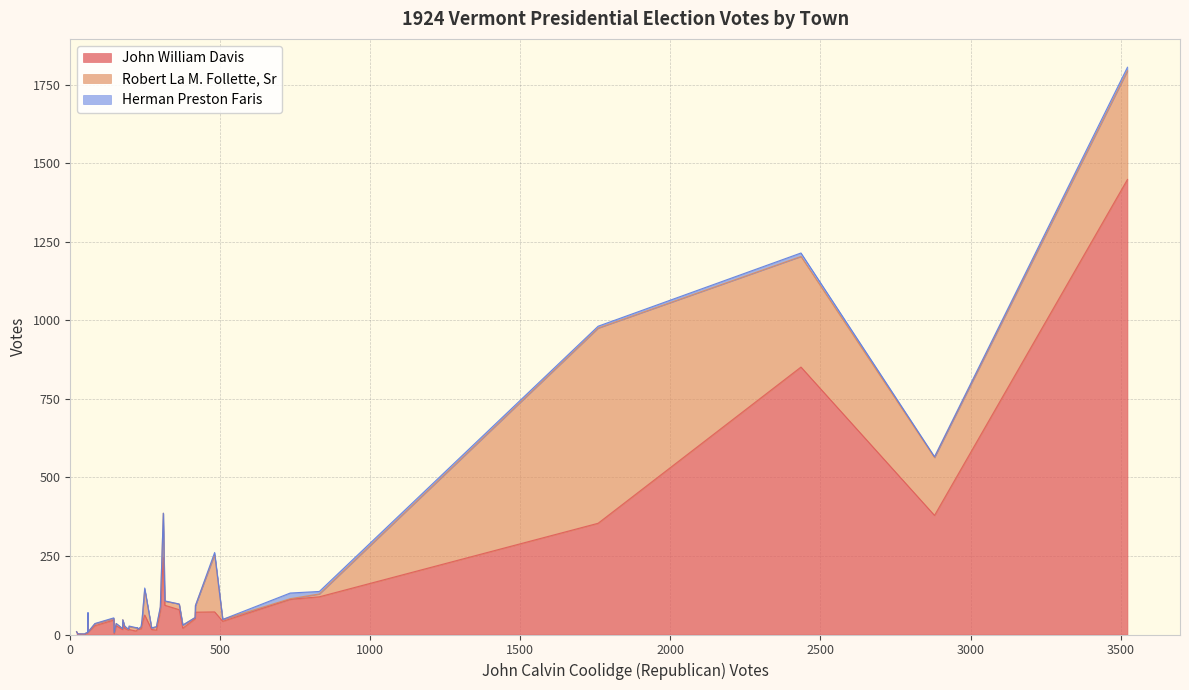

Which series changed the most between Barnet and Cambridge?

John William Davis